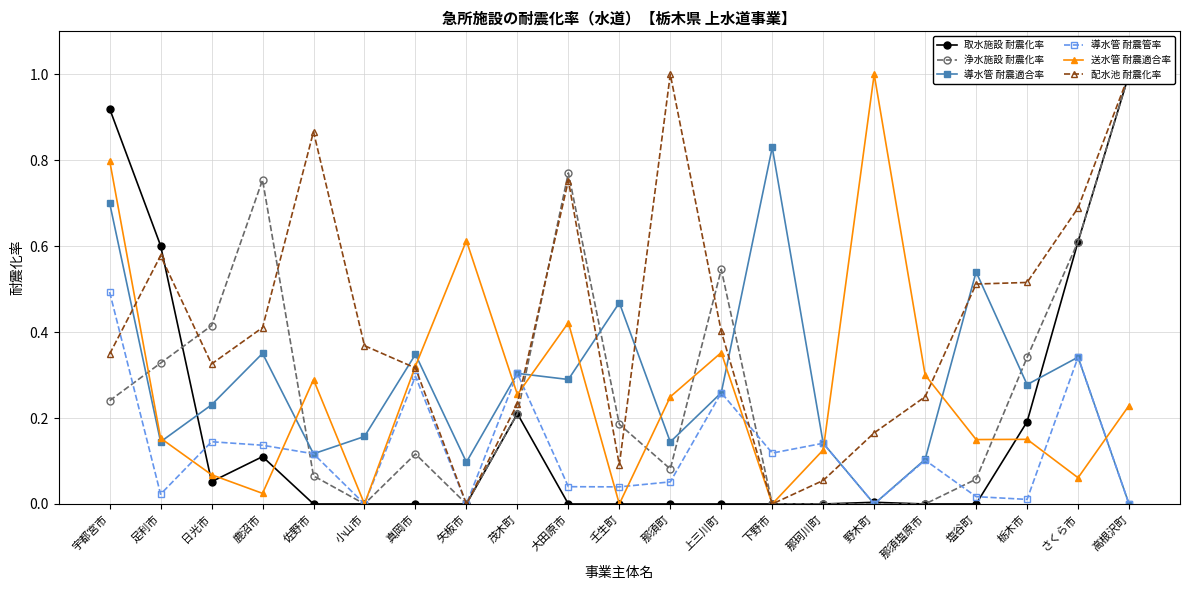

How many lines are shown in the chart?

6